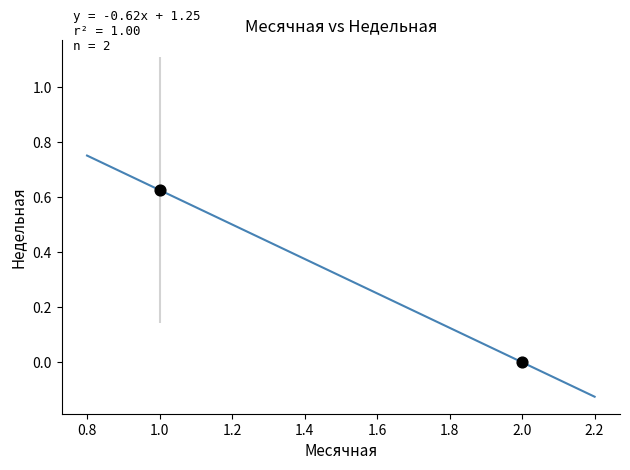

What is the range of X values (max minus min)?

1.0